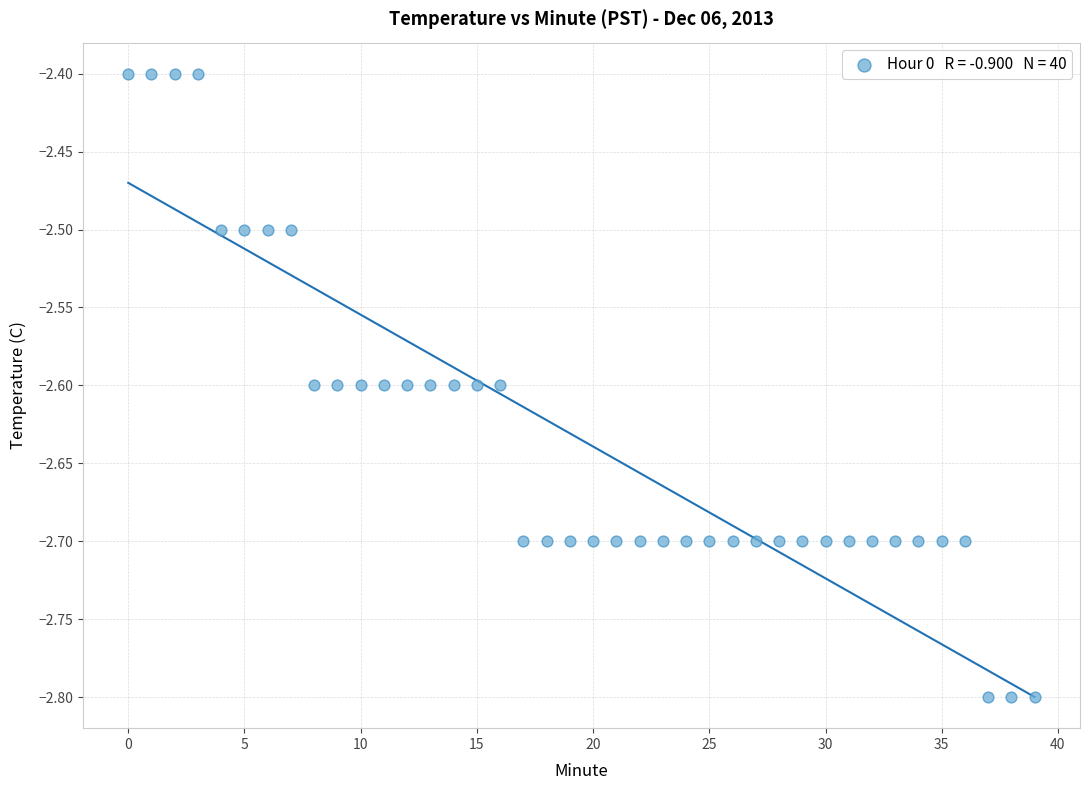

What is the range of Y values (max minus min)?

0.4